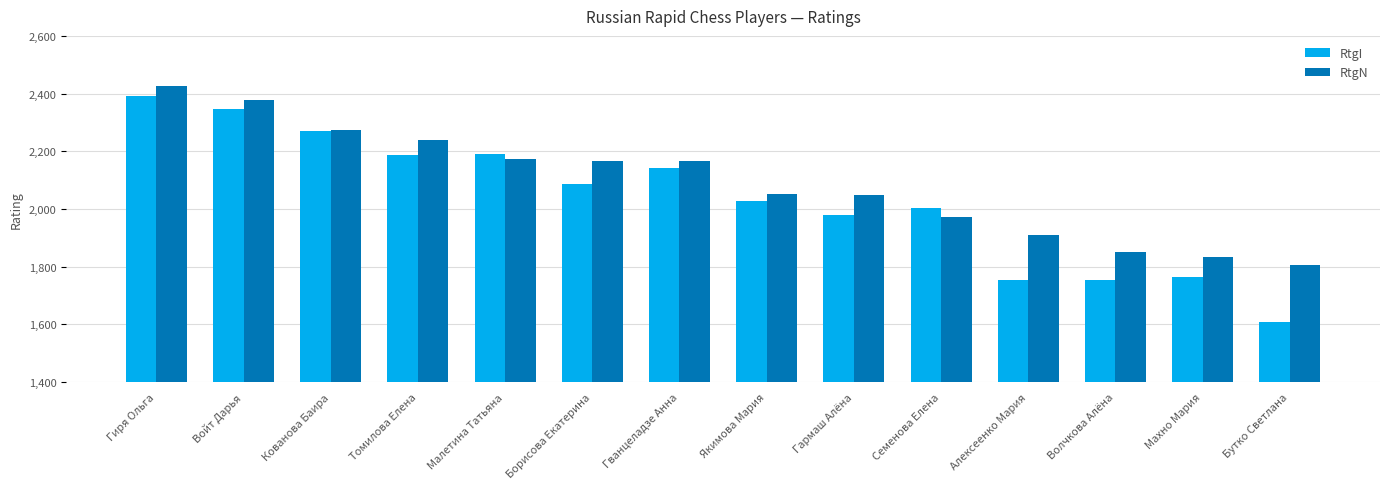

What are all the series names shown in the legend?

RtgI, RtgN